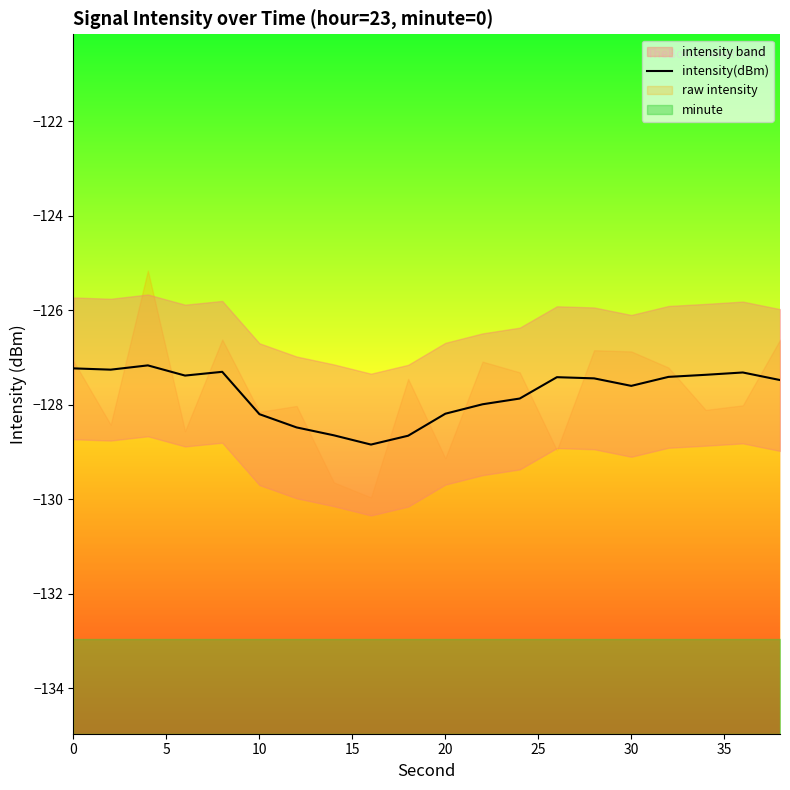

How many interior local peaks (higher than both neighbors) does the data have?

4